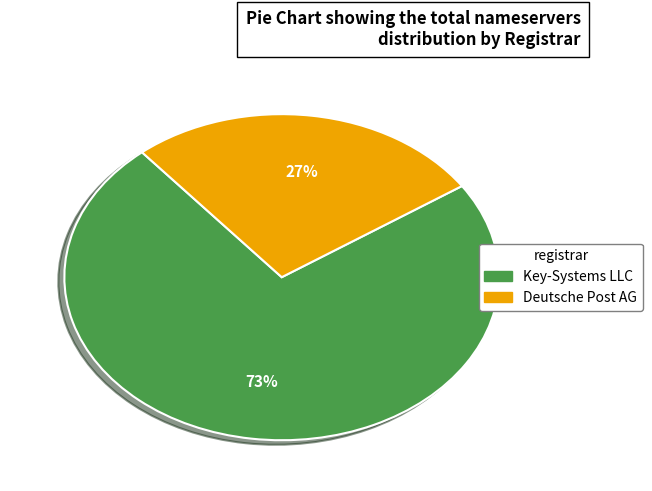

To the nearest percent, what is the combined percentage of Deutsche Post AG and Key-Systems LLC?

100%